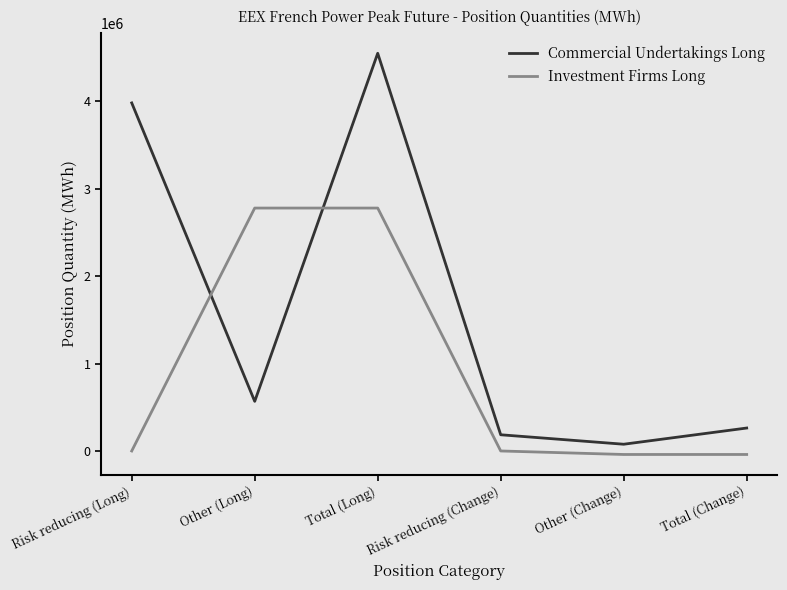

Reading left to right, transcribe all the data shown in this chart.

Commercial Undertakings Long: Risk reducing (Long)=3980964	Other (Long)=567468	Total (Long)=4548432	Risk reducing (Change)=185328	Other (Change)=77064	Total (Change)=262392
Investment Firms Long: Risk reducing (Long)=0	Other (Long)=2778336	Total (Long)=2778336	Risk reducing (Change)=0	Other (Change)=-40140	Total (Change)=-40140